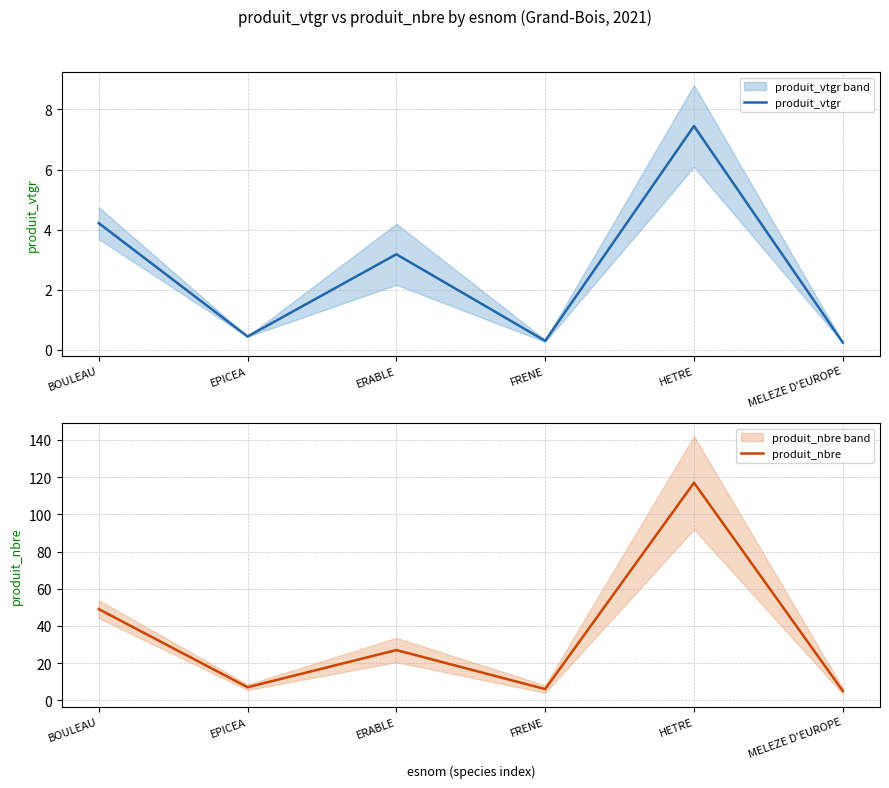

True or false: produit_nbre and produit_vtgr intersect in this chart.

False